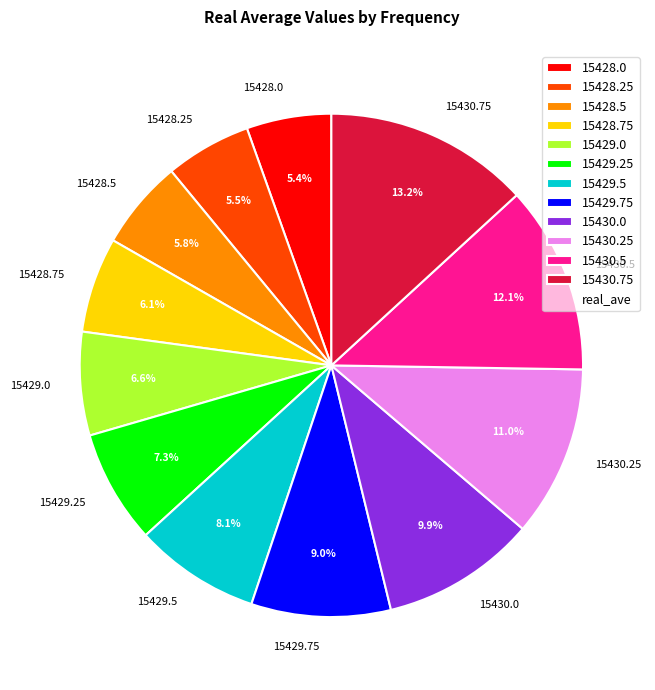

True or false: 15429.75 accounts for 4% of the total.

False